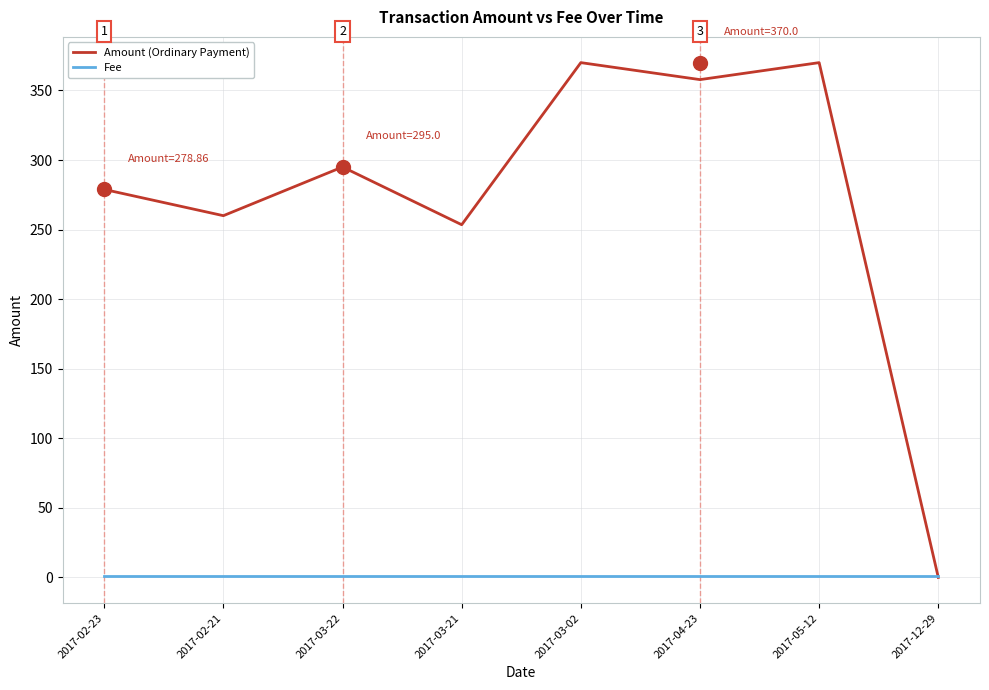

At 2017-03-21, list the series in order from largest to smallest.

Amount (Ordinary Payment), Fee